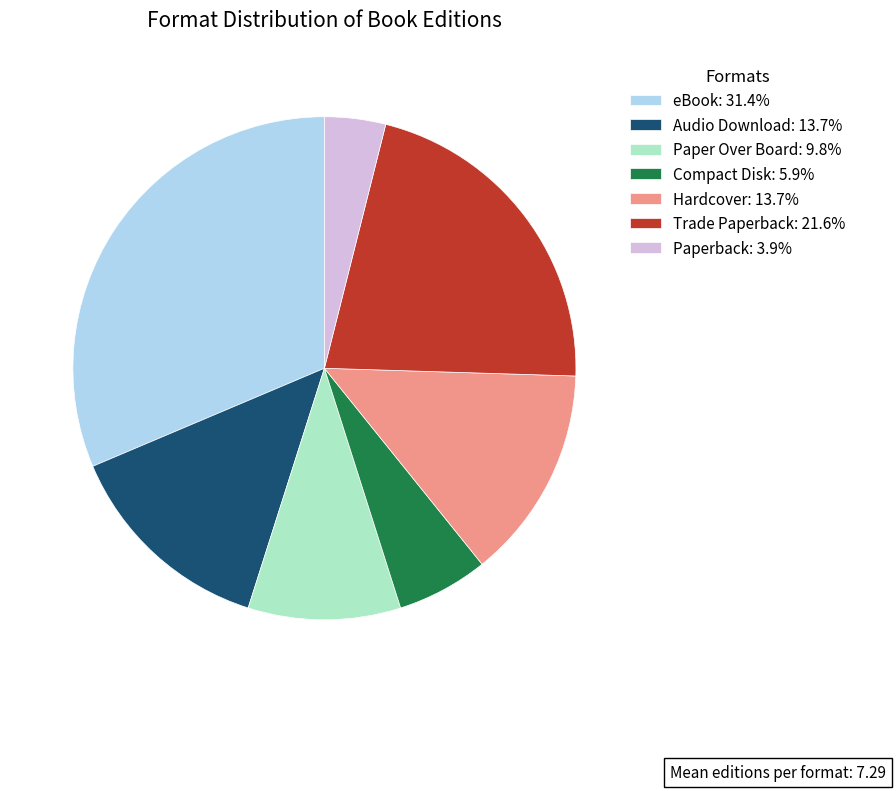

Which has a higher value, Trade Paperback or Compact Disk?

Trade Paperback